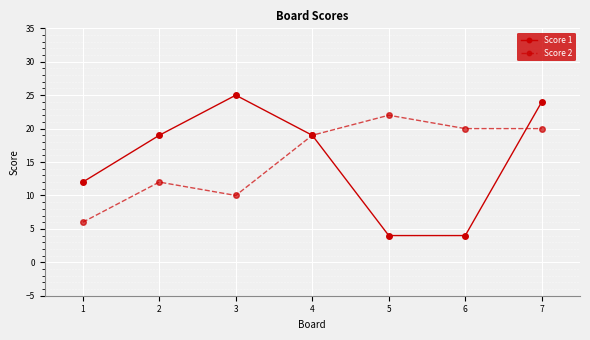

The Score 1 series shows 4 at 5. True or false?

True